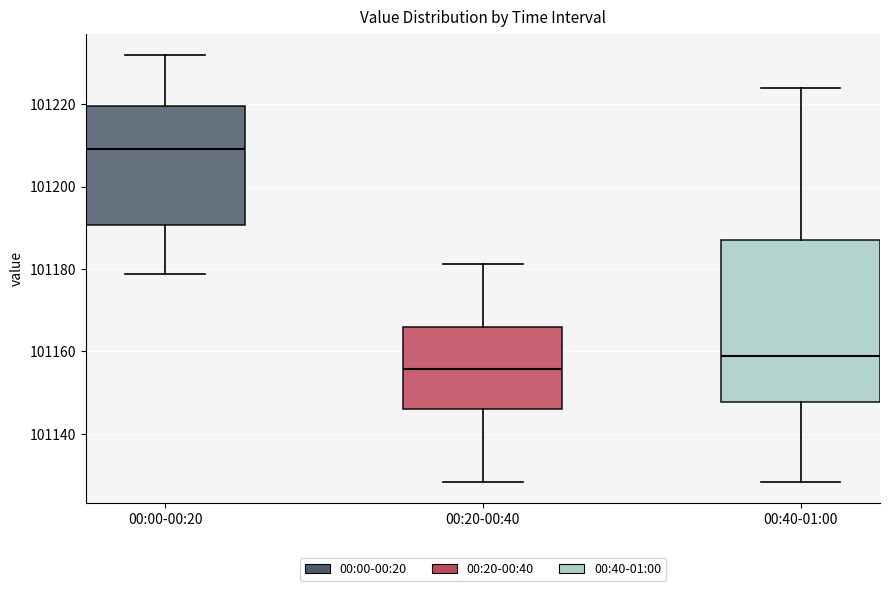

Where does the upper whisker of the box for 00:00-00:20 end on the y-axis? The values are not printed on the chart, so give them approximately, as read against the axis.

101232